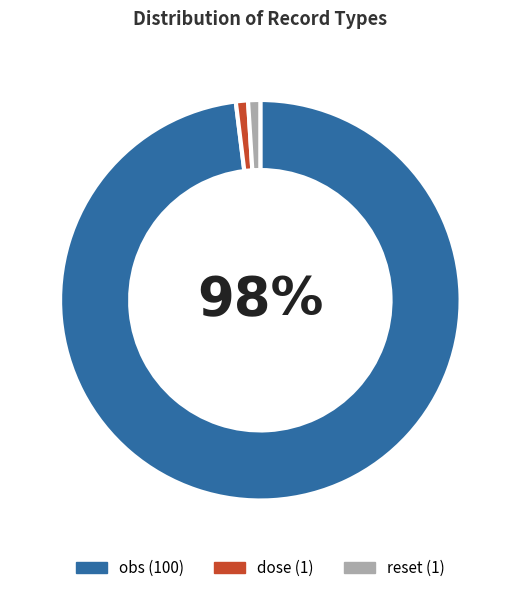

Which category has the biggest portion of the pie?

obs